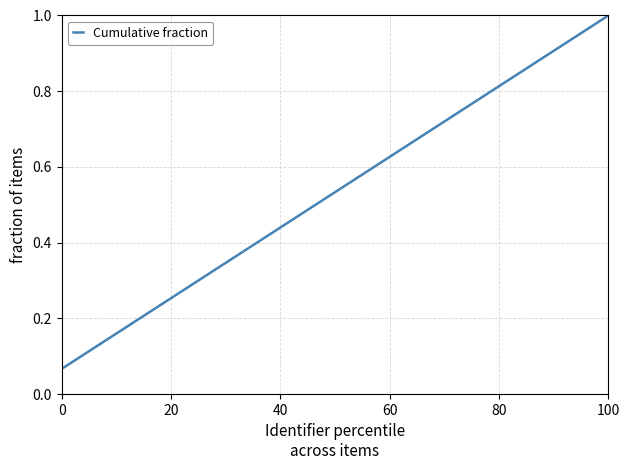

What is the greatest value displayed?

1.0